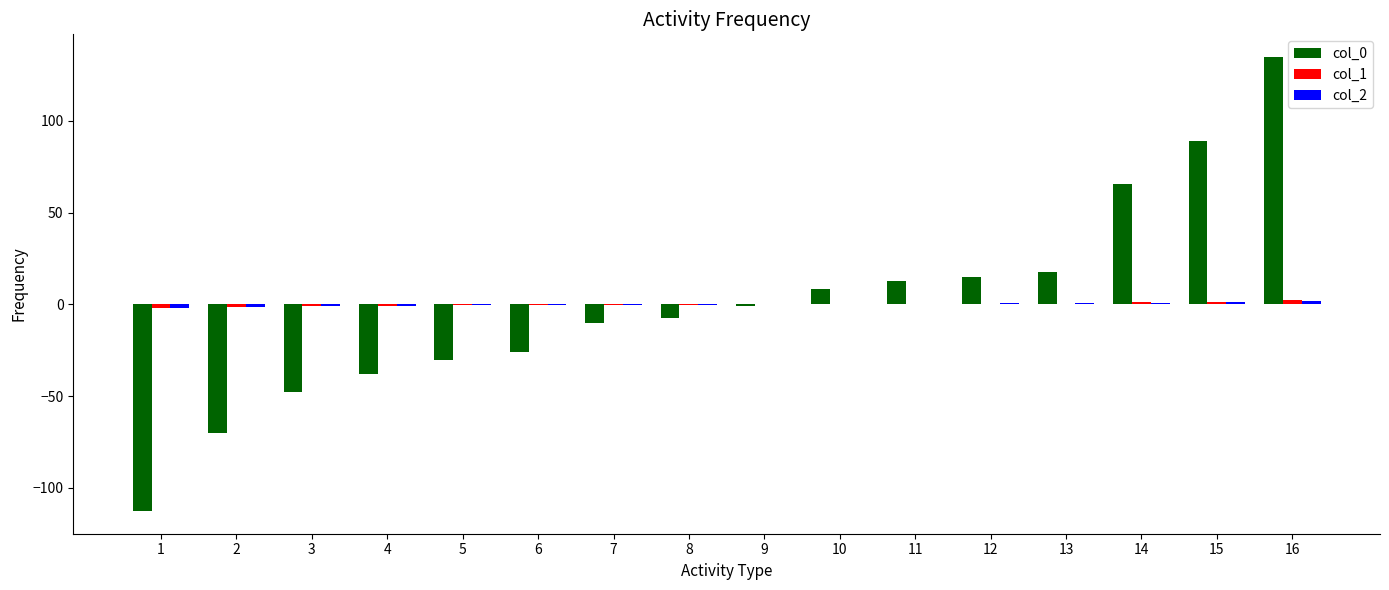

True or false: col_0 has a value of 17.4 at 13.

True